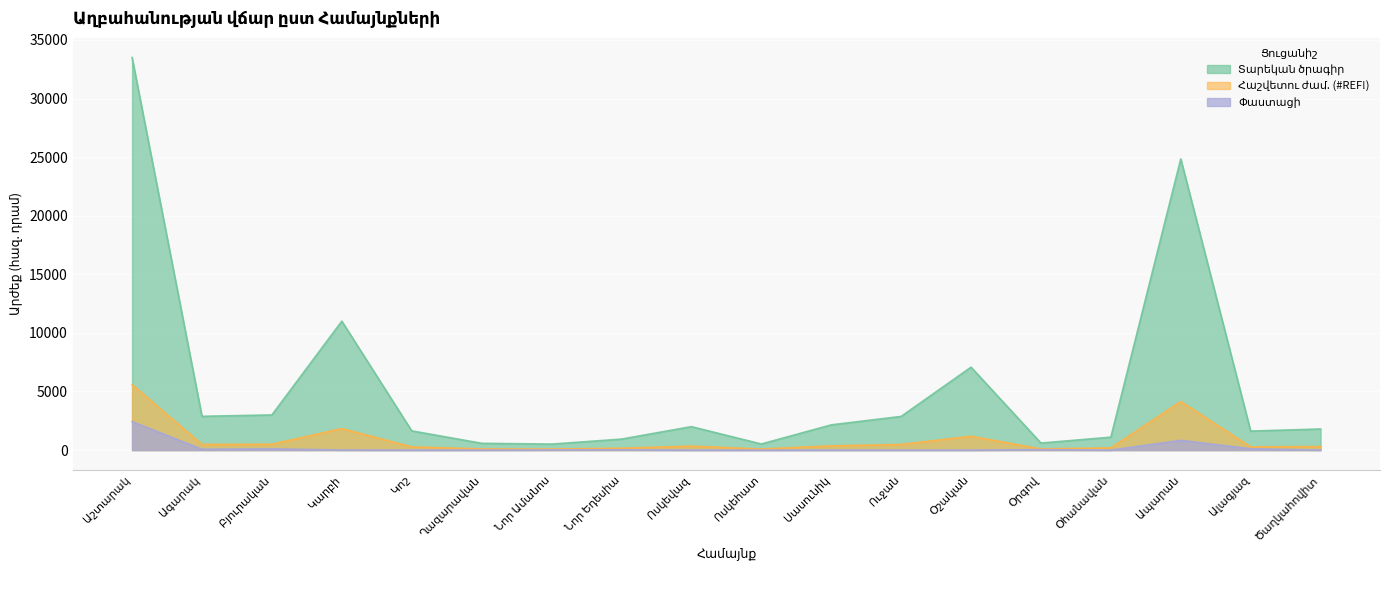

Is the value of Տարեկան ծրագիր at Աշտարակ greater than the value of Հաշվետու ժամ. (#REF!) at Ալագյազ?

Yes